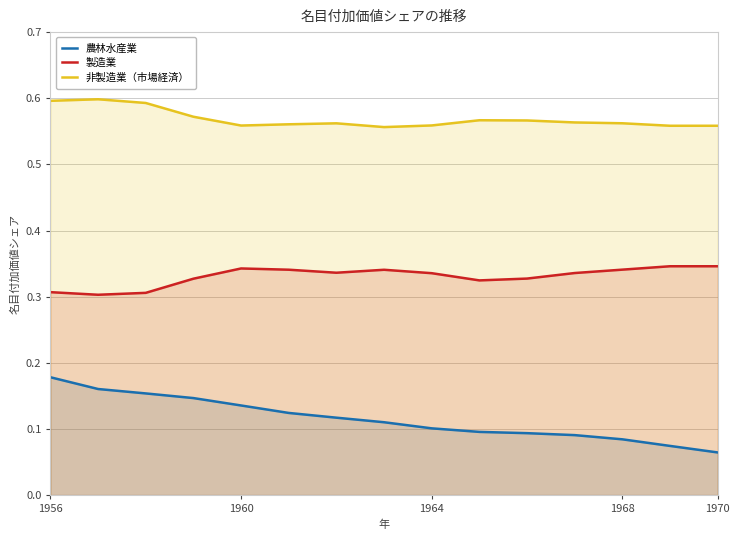

List the series in order of their overall mean, highest first.

非製造業（市場経済）, 製造業, 農林水産業